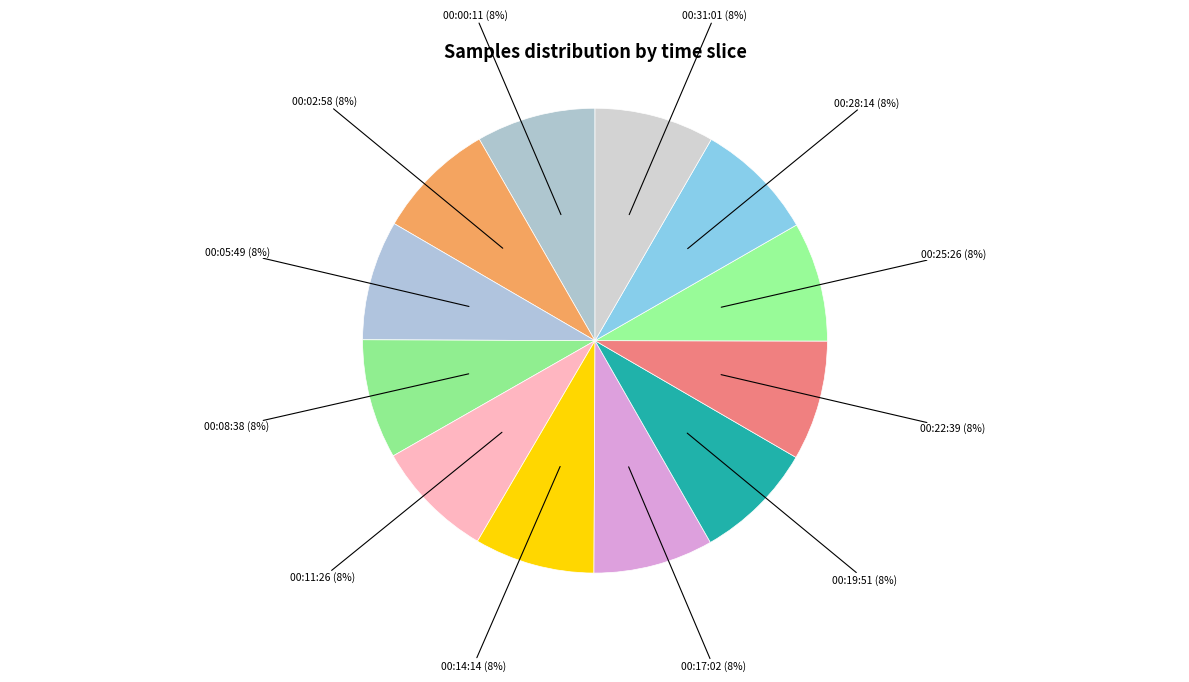

Is there a majority slice in this chart?

No